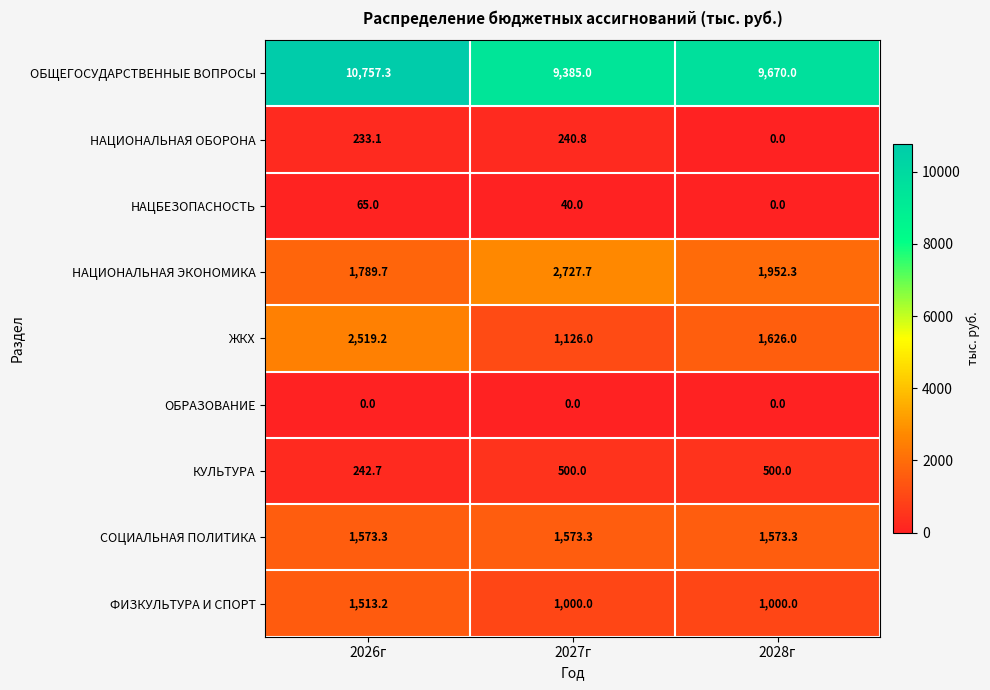

True or false: ОБРАЗОВАНИЕ has a value of 0.0 at 2028г.

True